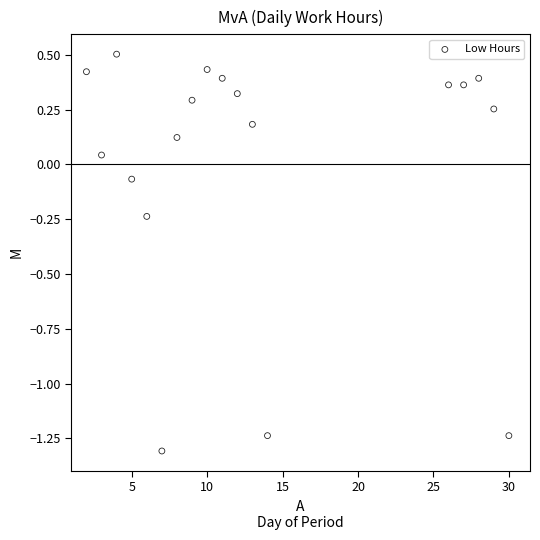

What is the range of X values (max minus min)?

28.0